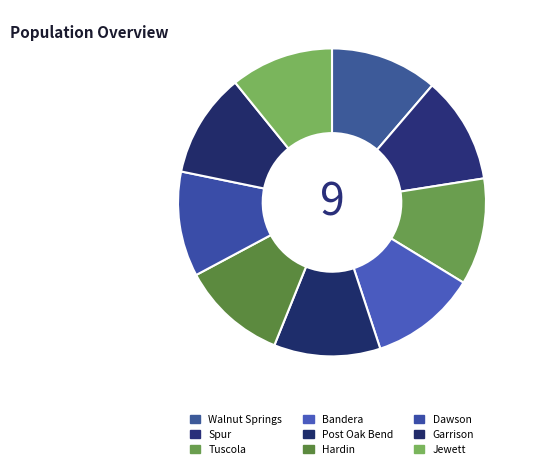

True or false: Spur accounts for 1% of the total.

False